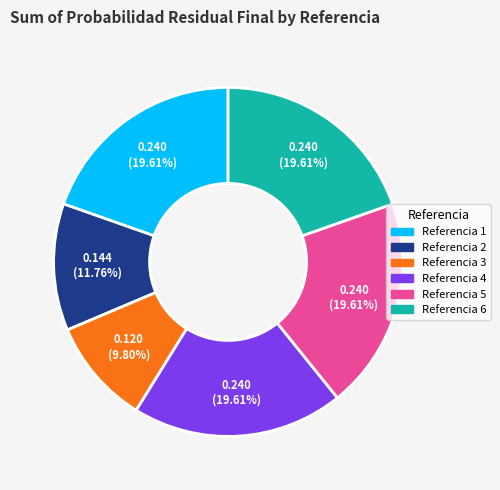

Is there a majority slice in this chart?

No